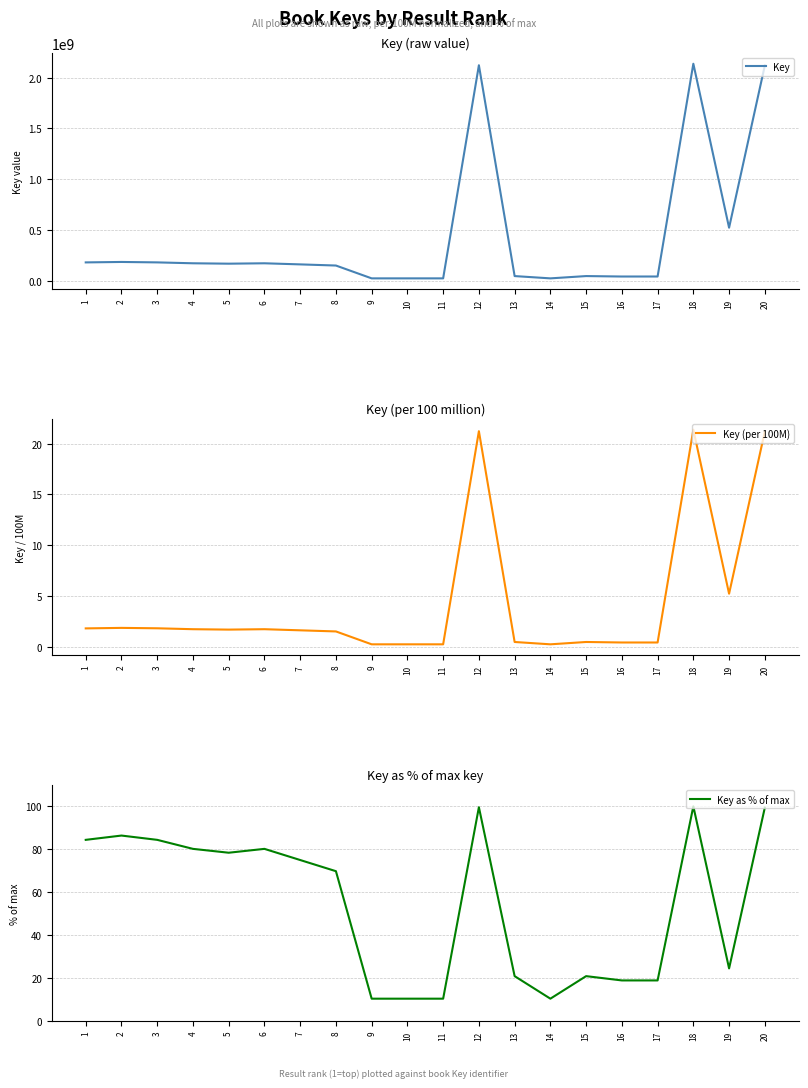

Reading left to right, what are all the values shown in this chart?

Key: 179446512.0	183816880.0	179559185.0	170755923.0	166849277.0	170712477.0	159870043.0	148569510.0	22095281.0	22093391.0	22094462.0	2122557626.0	44644181.0	22093995.0	44695299.0	40289779.0	40404188.0	2137602474.0	521361581.0	2119915477.0
Key (per 100M): 1.8	1.8	1.8	1.7	1.7	1.7	1.6	1.5	0.2	0.2	0.2	21.2	0.5	0.2	0.5	0.4	0.4	21.4	5.2	21.2
Key as % of max: 84.4	86.4	84.4	80.2	78.4	80.2	75.0	69.8	10.4	10.4	10.4	99.6	20.9	10.4	20.9	18.9	18.9	100.0	24.5	99.4